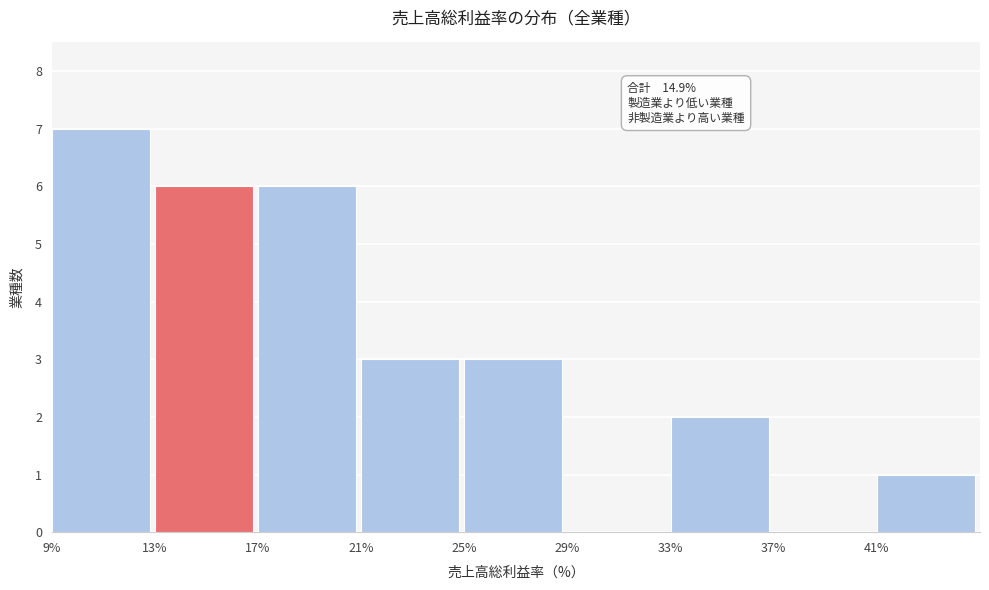

Over which range of the x-axis is the bar tallest?

9 to 13